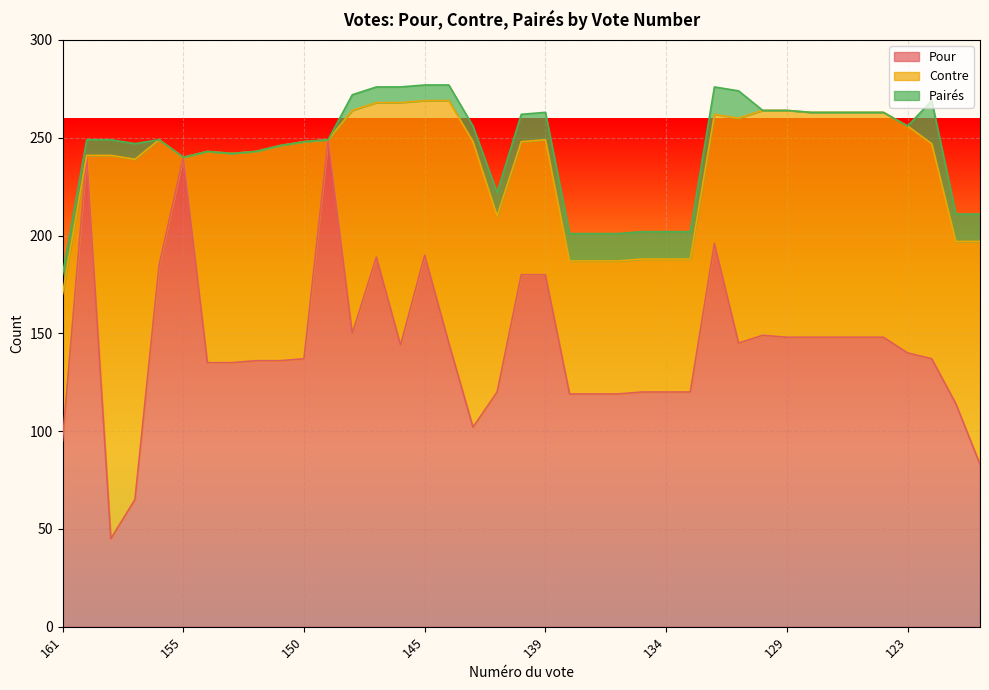

Count the number of categories in the chart.

39